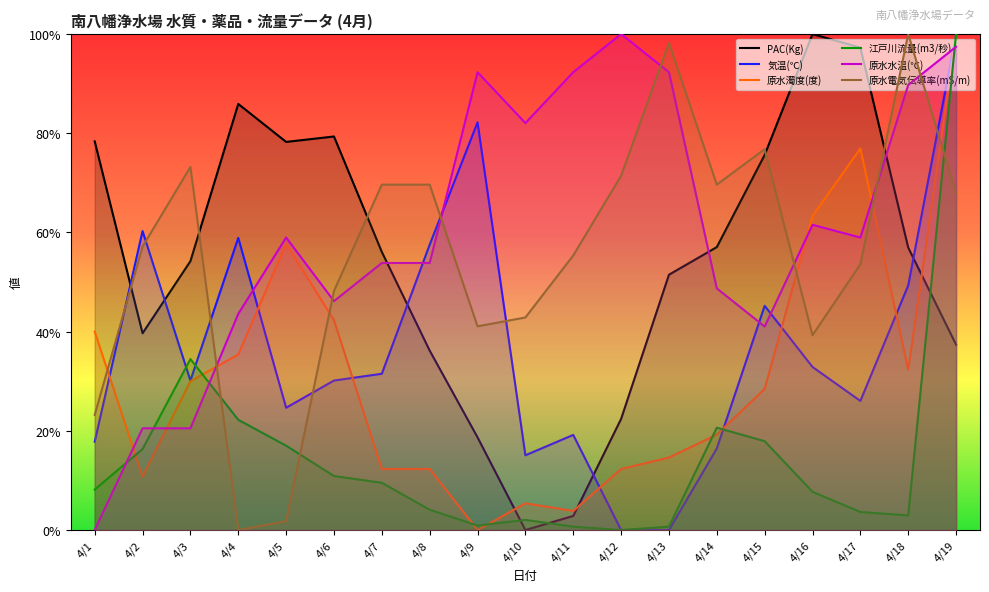

What is the difference between the highest and lowest values at 4/11?

0.9